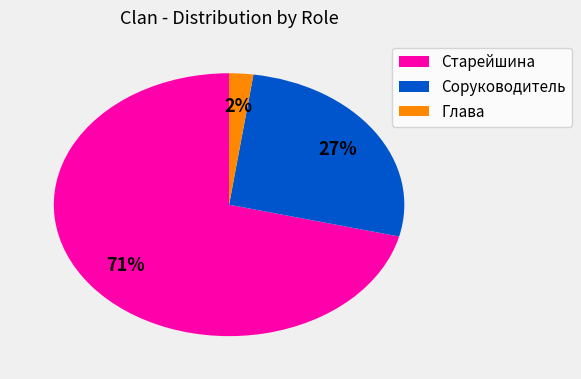

To the nearest percent, what is the average slice percentage?

33%